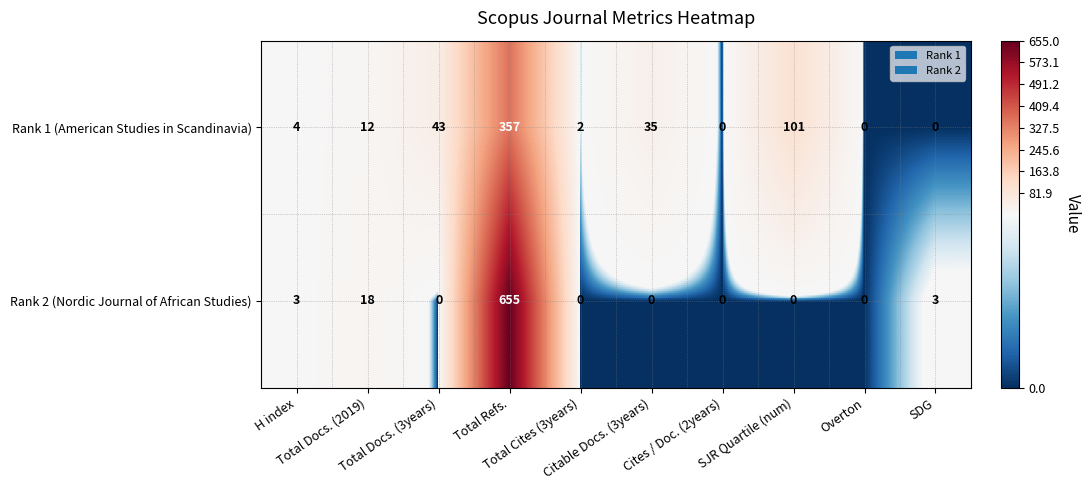

Rank the series by their average value, from lowest to highest.

Rank 1 (American Studies in Scandinavia), Rank 2 (Nordic Journal of African Studies)